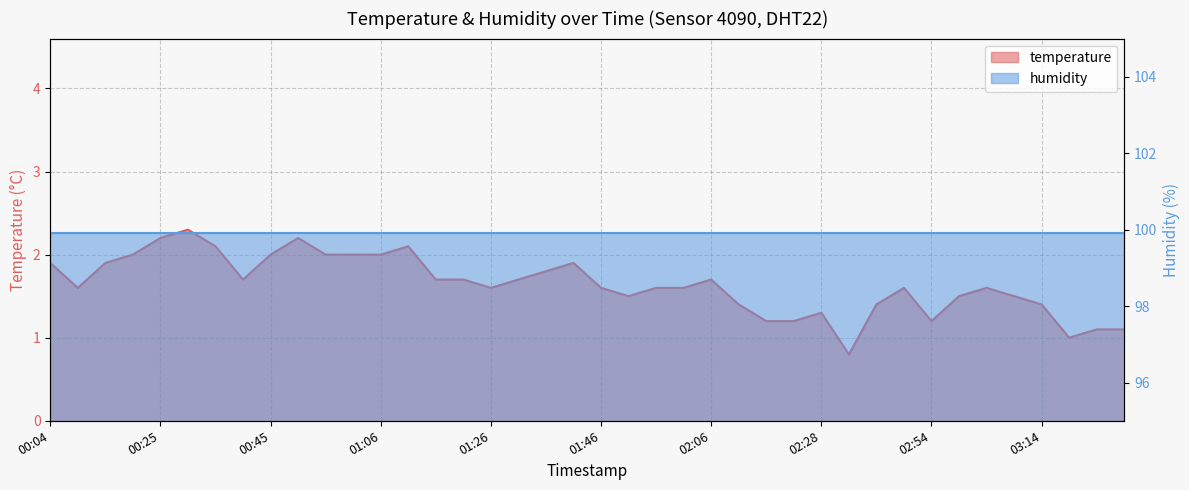

Reading left to right, list all the values displayed in this chart.

1.9	1.6	1.9	2.0	2.2	2.3	2.1	1.7	2.0	2.2	2.0	2.0	2.0	2.1	1.7	1.7	1.6	1.7	1.8	1.9	1.6	1.5	1.6	1.6	1.7	1.4	1.2	1.2	1.3	0.8	1.4	1.6	1.2	1.5	1.6	1.5	1.4	1.0	1.1	1.1